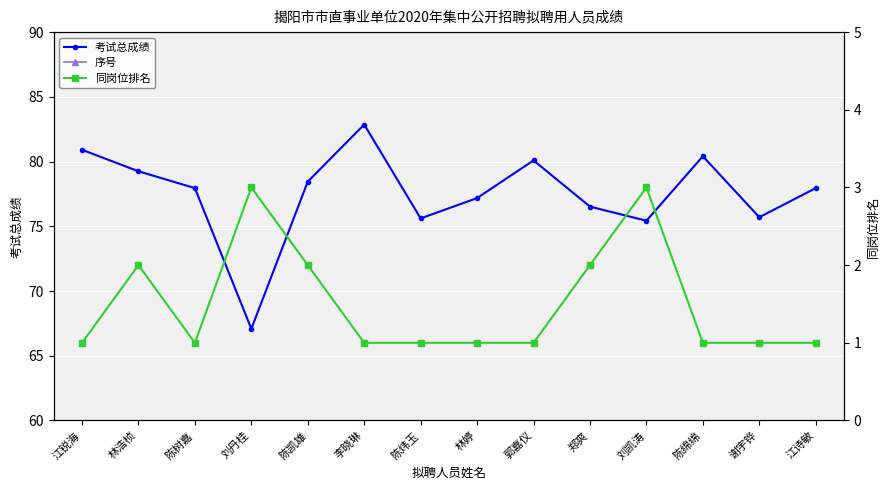

What is the total value across all series at 江诗敏?

93.0